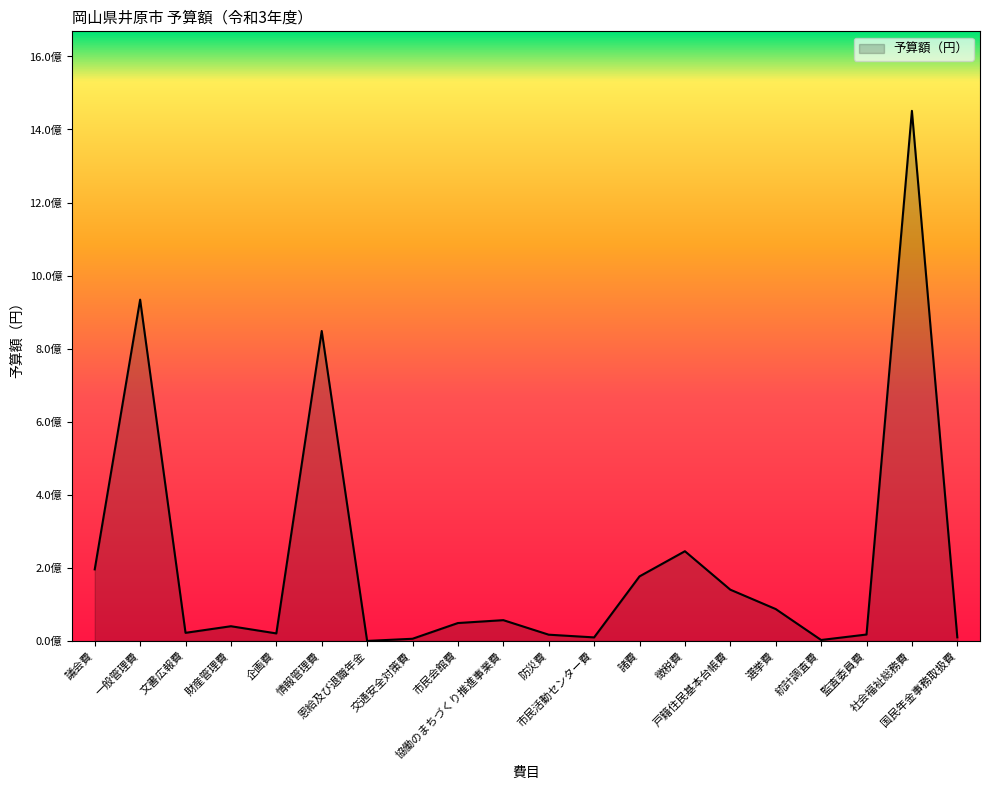

Reading left to right, list all the values displayed in this chart.

195899000	934173000	22205000	40280000	20613000	848389000	52000	5976000	49017000	56909000	17128000	9709000	176723000	245586000	140337000	87305000	2607000	17577000	1450979000	9894000